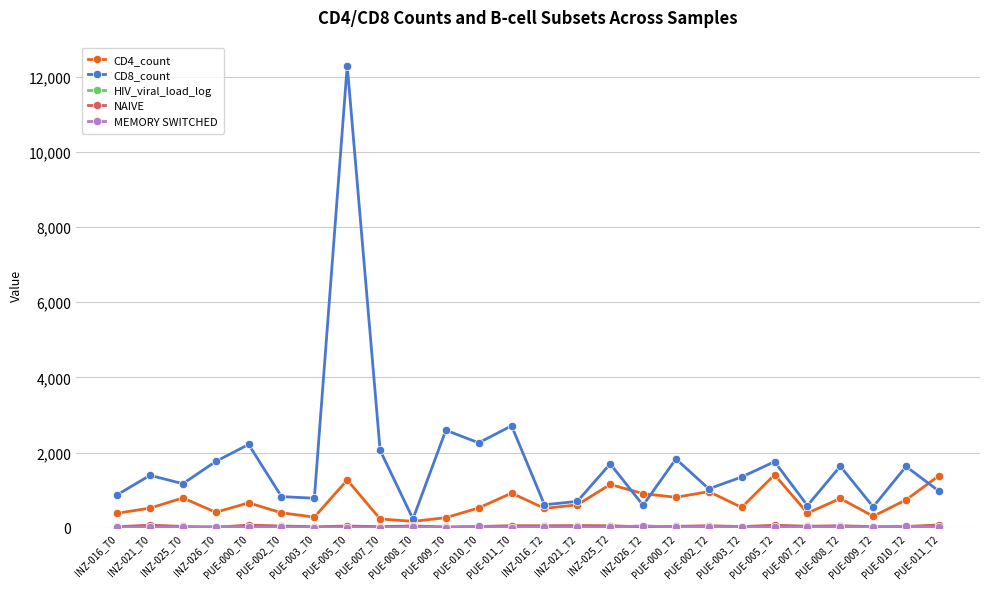

True or false: CD8_count has more than 1 interior local peaks.

True